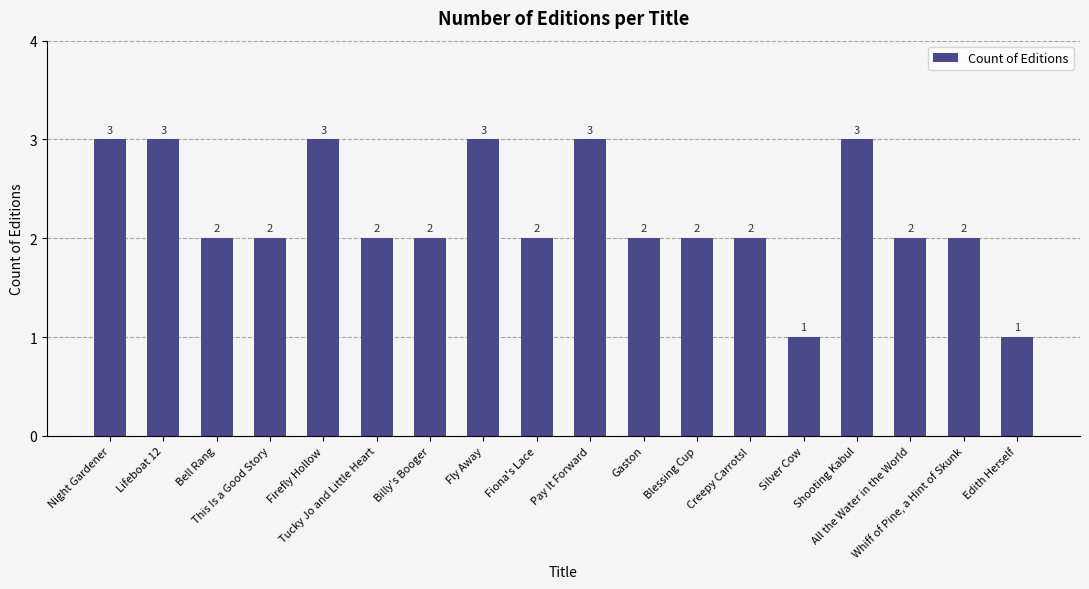

What is the sum of the values at Lifeboat 12 and Silver Cow?

4